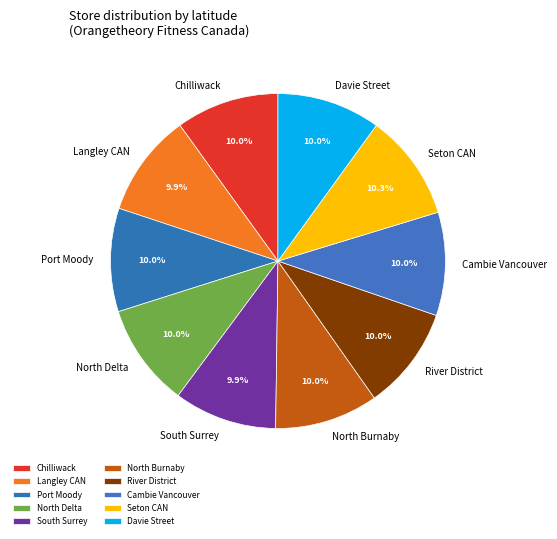

What is the ratio of the value at North Delta to the value at Chilliwack?

1.0